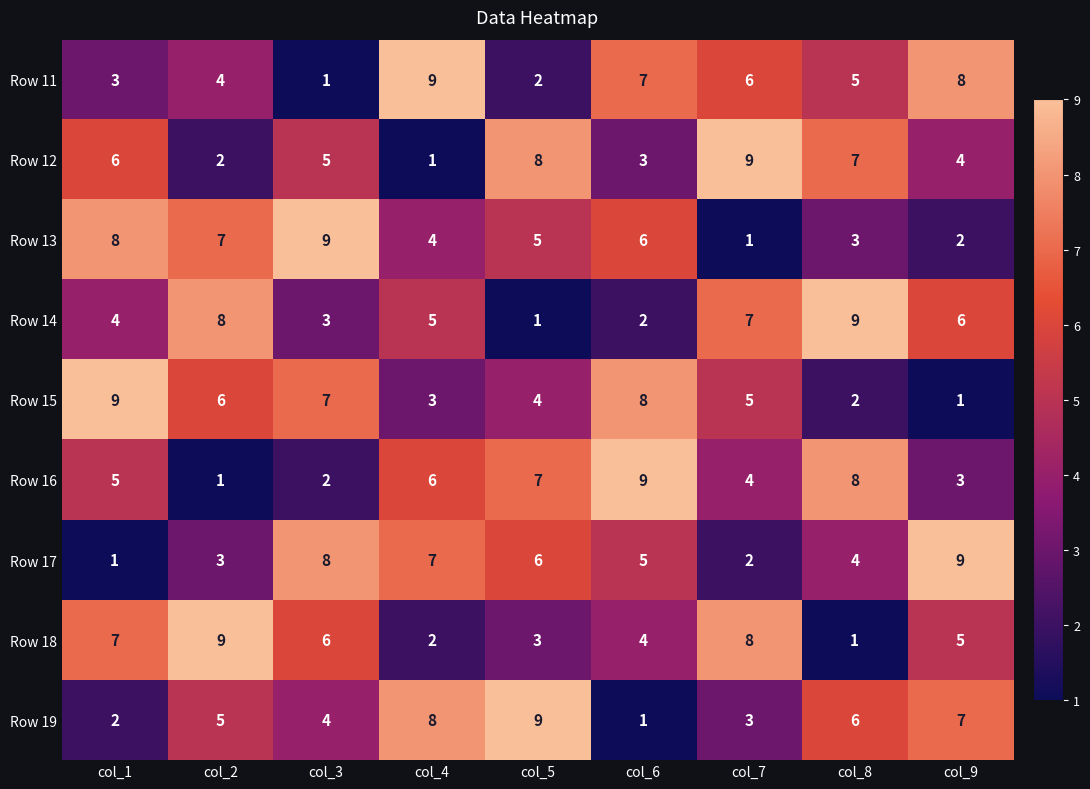

Between col_7 and col_9, which series saw the biggest shift?

Row 17